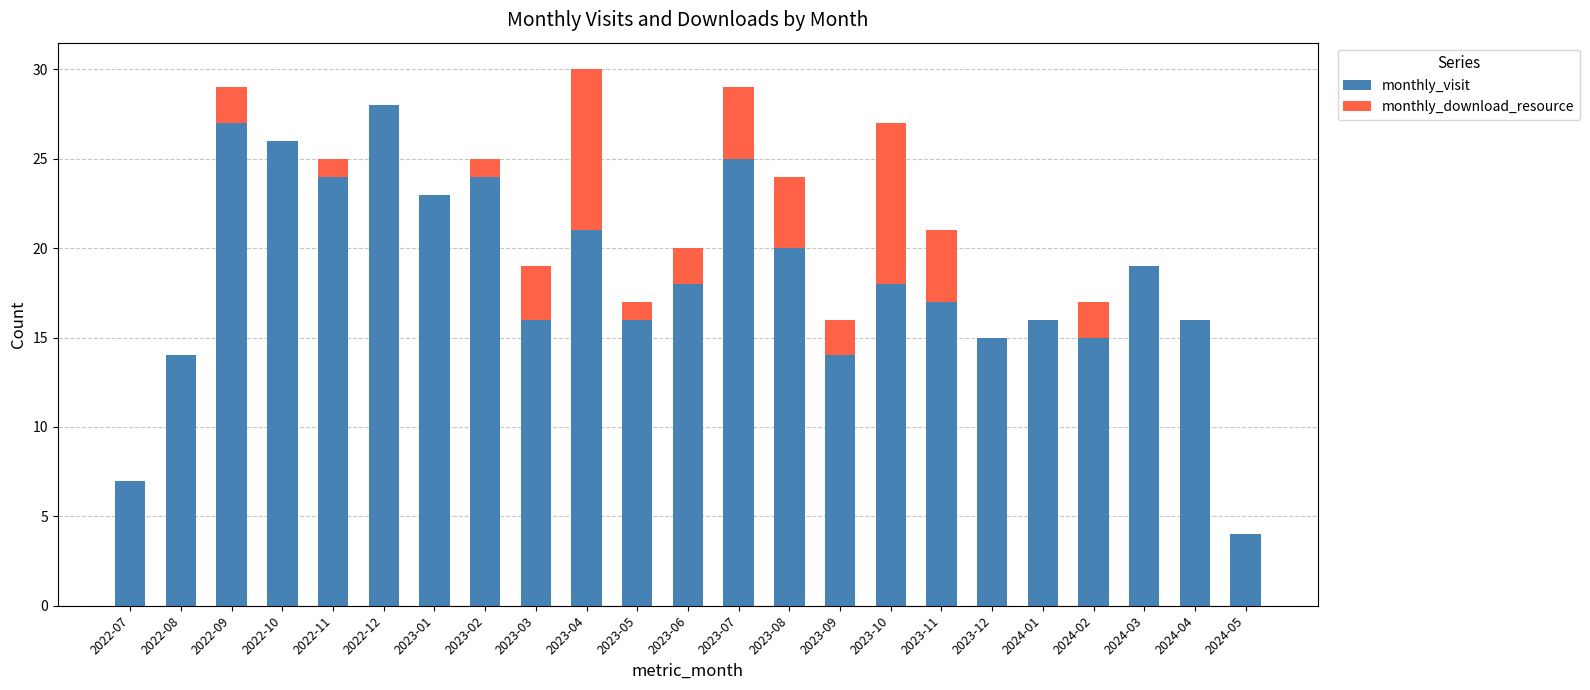

True or false: monthly_visit has a value of 20 at 2023-08.

True